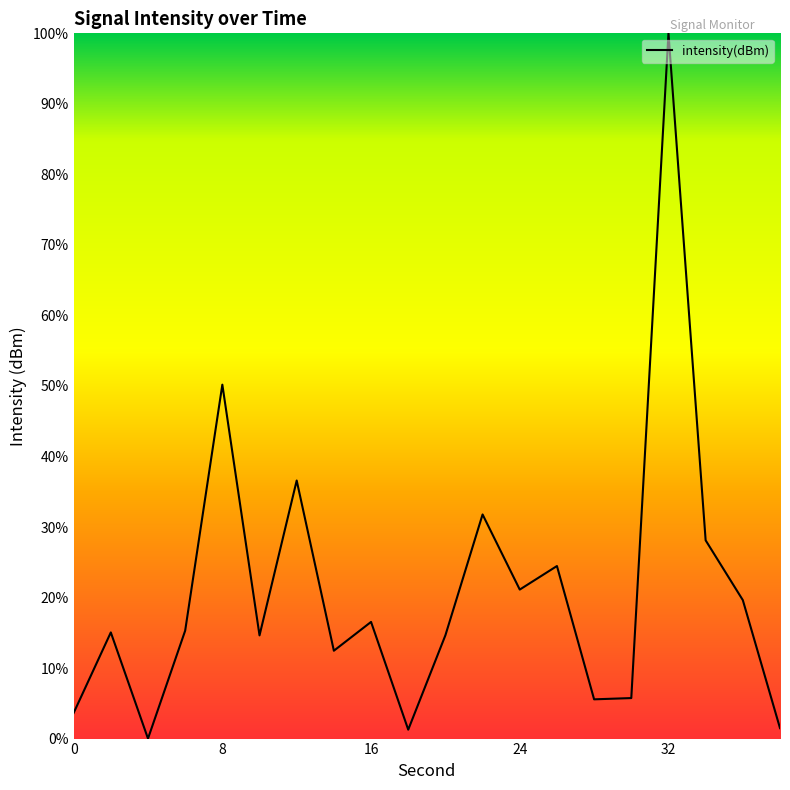

How many values are above zero?

19